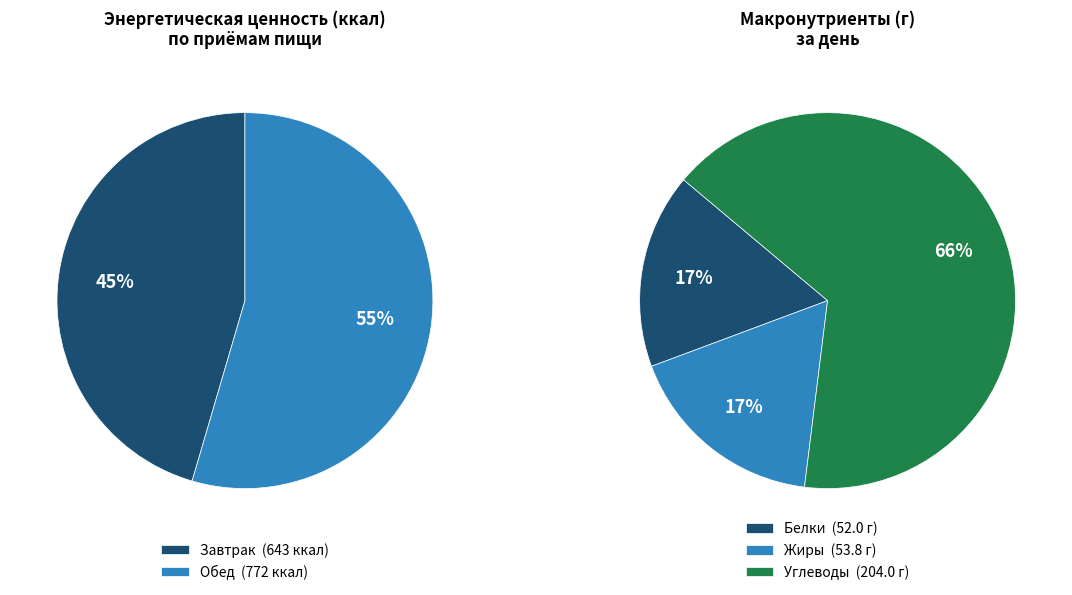

To the nearest percent, what percentage of the pie is Обед?

55%